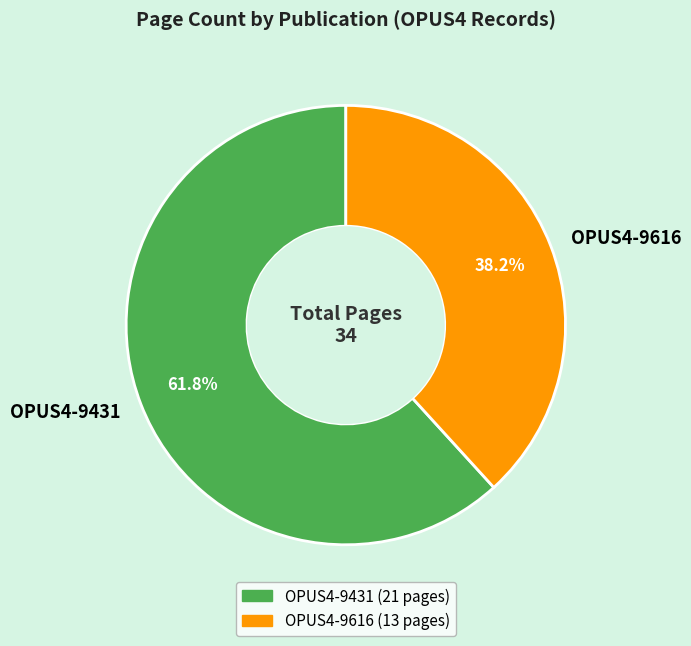

What percentage is the OPUS4-9616 slice, to the nearest percent?

38%